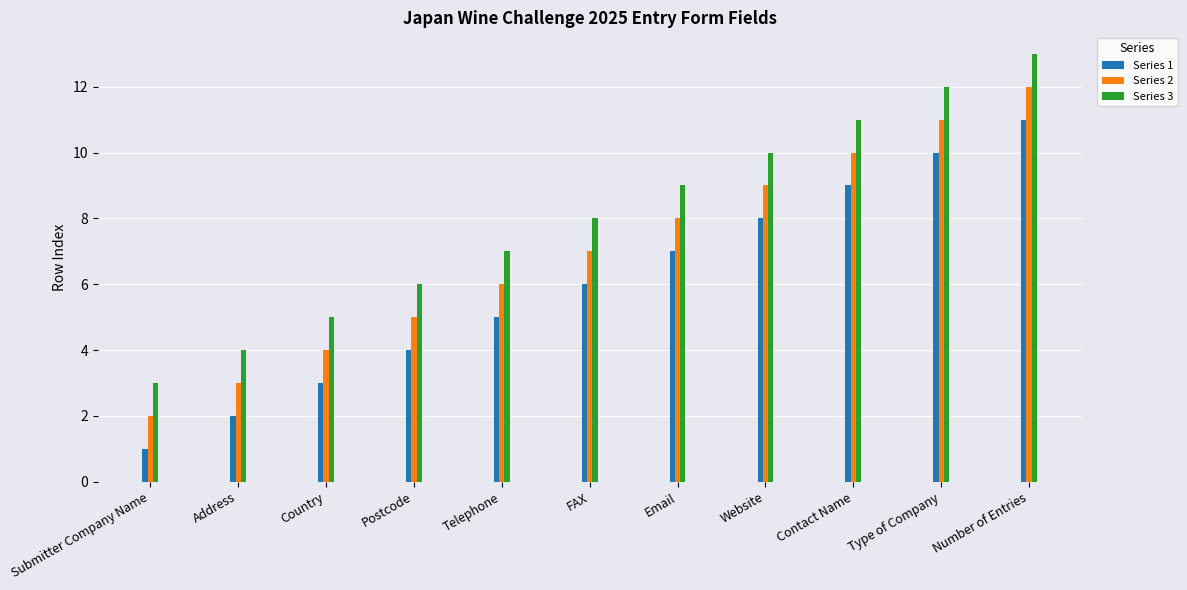

At which label does Series 2 reach its minimum?

Submitter Company Name